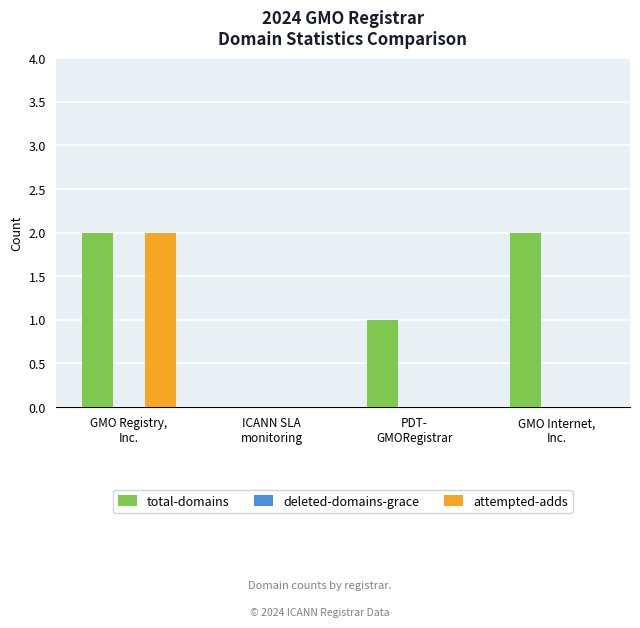

Which series has the largest total across all categories?

total-domains